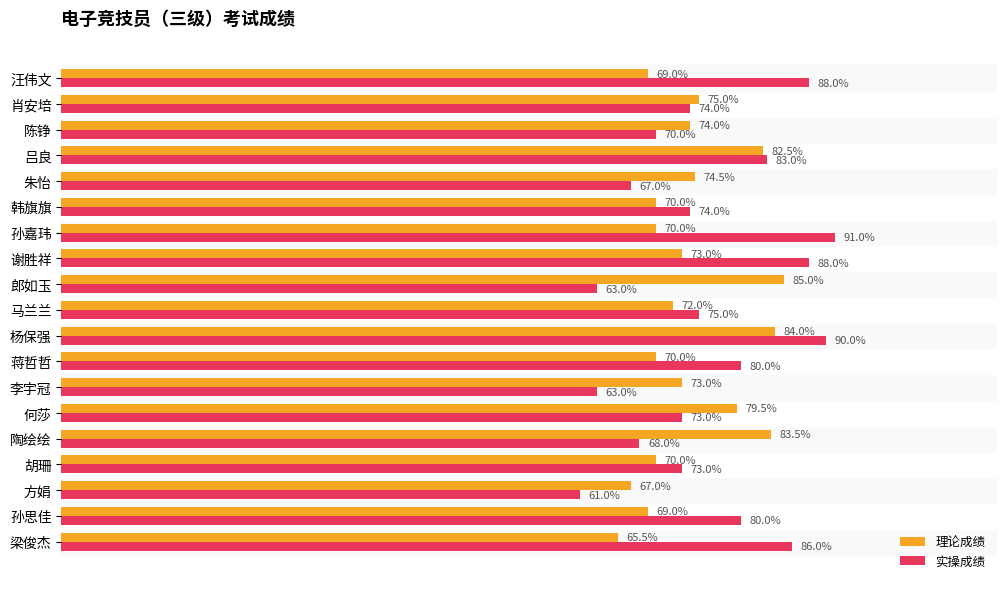

Rank the series by their maximum value, from highest to lowest.

实操成绩, 理论成绩